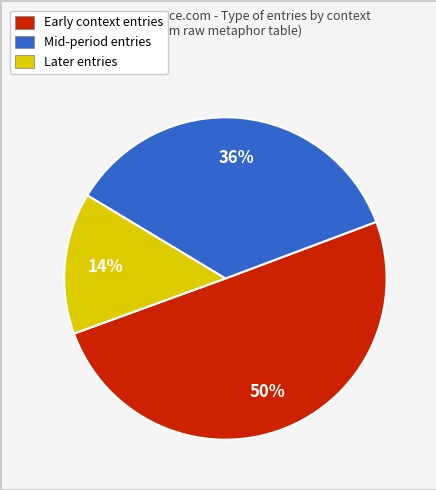

Which slice represents more than half of the pie?

Early context entries